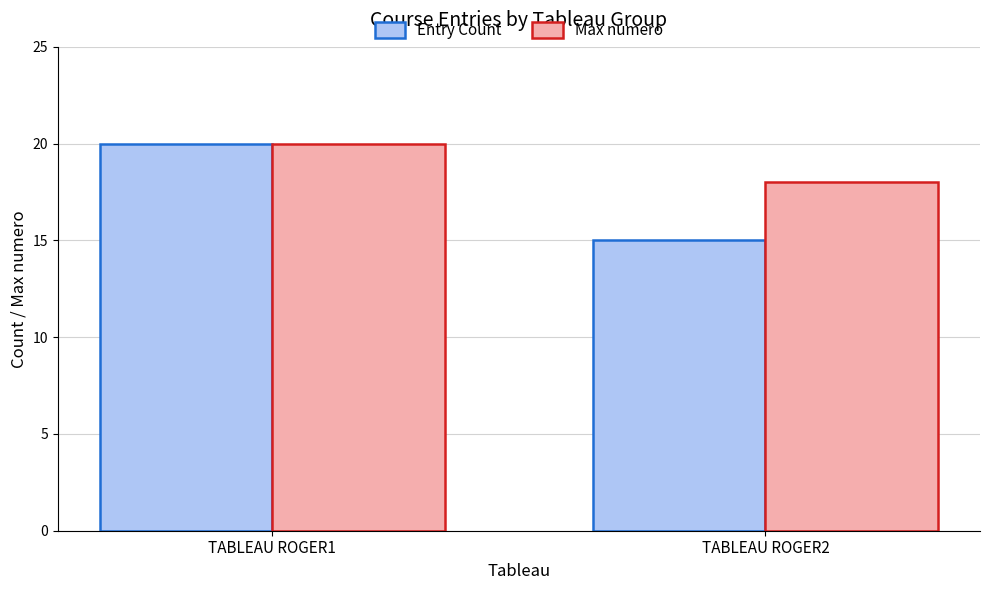

Reading left to right, transcribe all the data shown in this chart.

Entry Count: TABLEAU ROGER1=20	TABLEAU ROGER2=15
Max numero: TABLEAU ROGER1=20	TABLEAU ROGER2=18